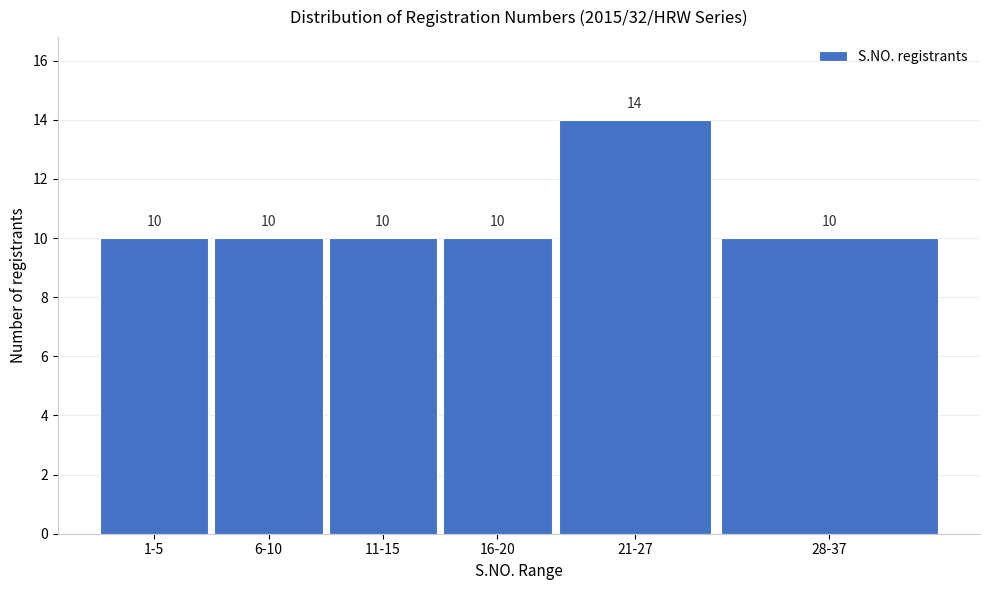

Reading left to right, what are all the values shown in this chart?

10	10	10	10	14	10